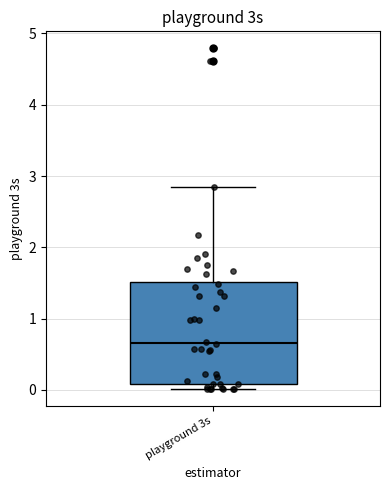

Read this box plot against the y-axis: the position of the median line, the range covered by the box, and the ends of both whiskers. The values are not printed on the chart, so give them approximately, as read against the axis.

median 0.7, box 0.1 to 1.5, whiskers 0.0 to 2.8